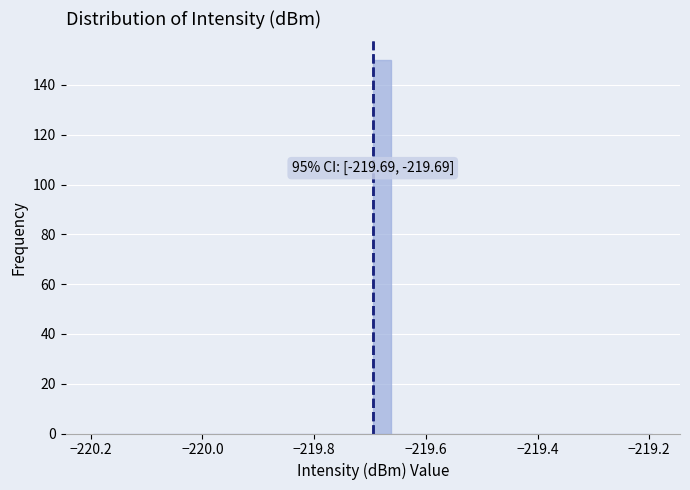

Around what value on the x-axis is the tallest bar? Give the approximate position of its centre, as read against the axis.

-219.68